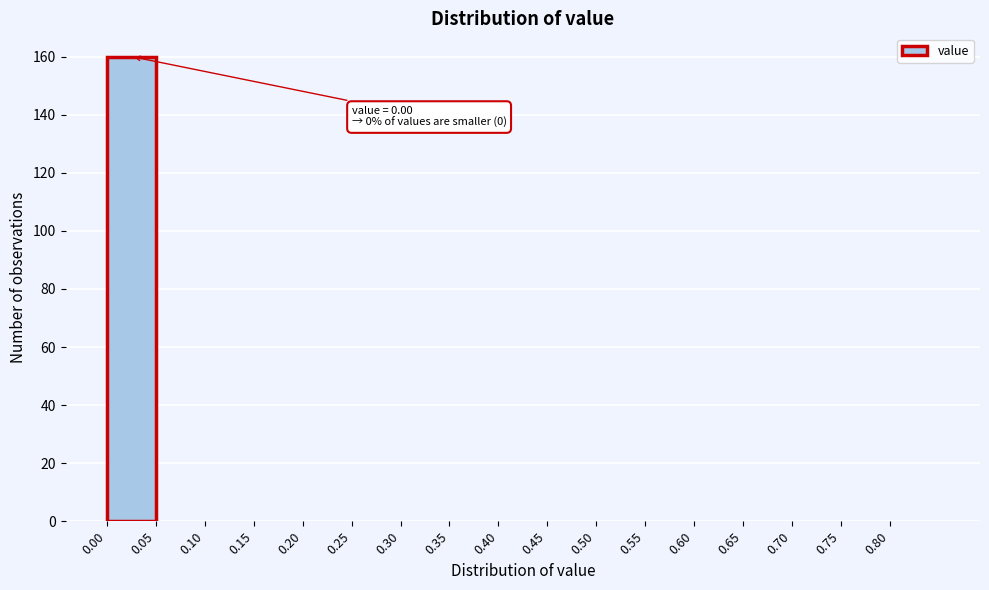

Over which range of the x-axis is the bar tallest?

0.00 to 0.05